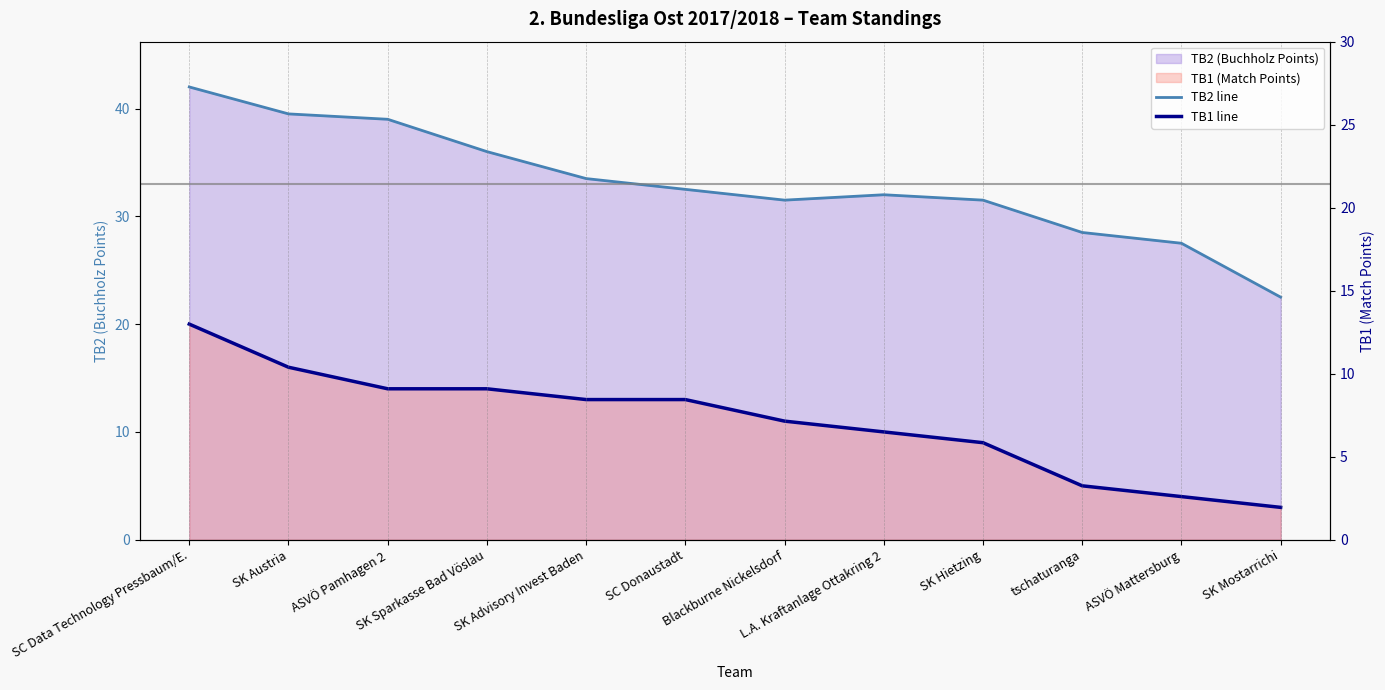

What is the difference between the highest and lowest values at ASVÖ Mattersburg?

23.5